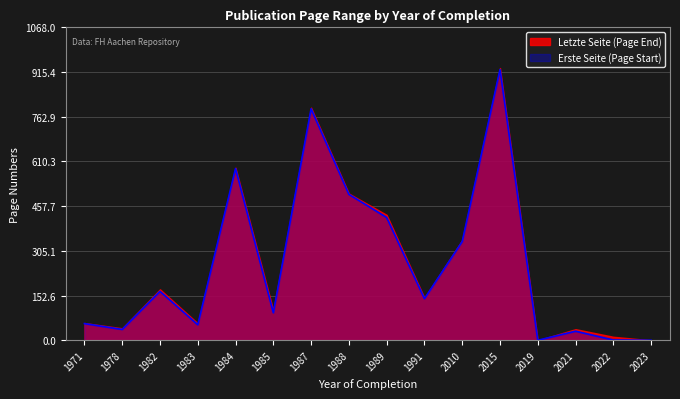

At which category does the data reach its first local valley?

1978